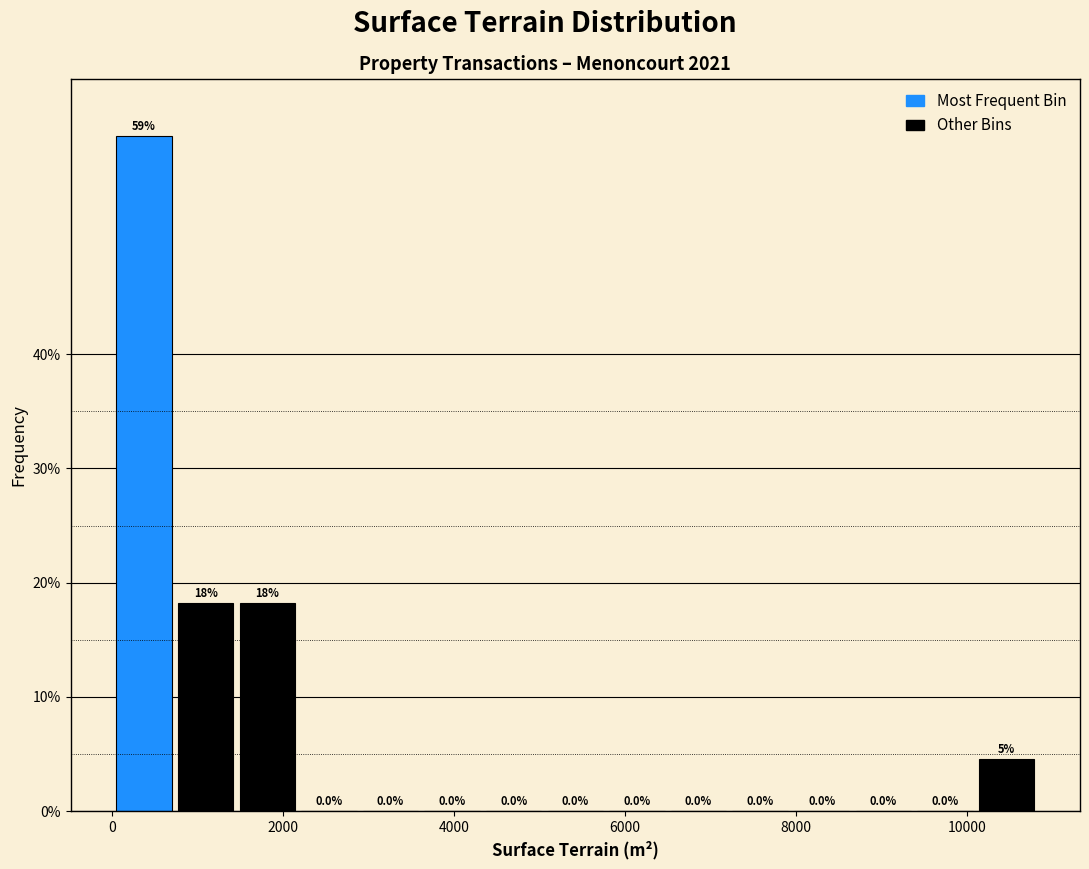

Around what value on the x-axis is the tallest bar? Give the approximate position of its centre, as read against the axis.

400